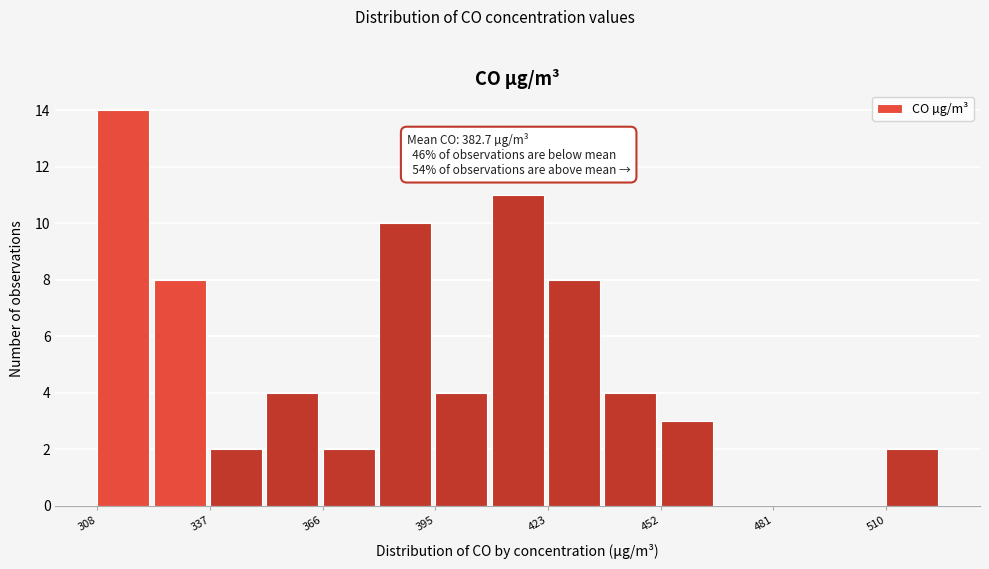

Read against the x-axis, roughly where is the centre of the tallest bar?

315